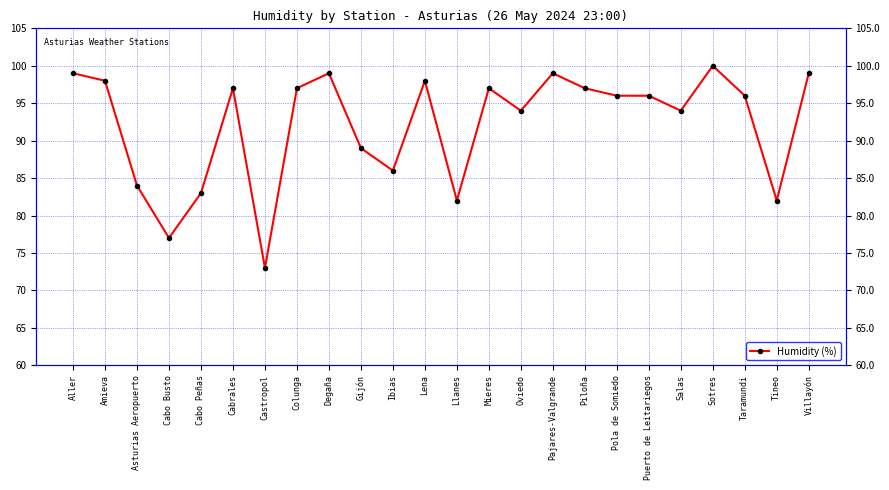

What is the difference between the maximum and minimum values?

27